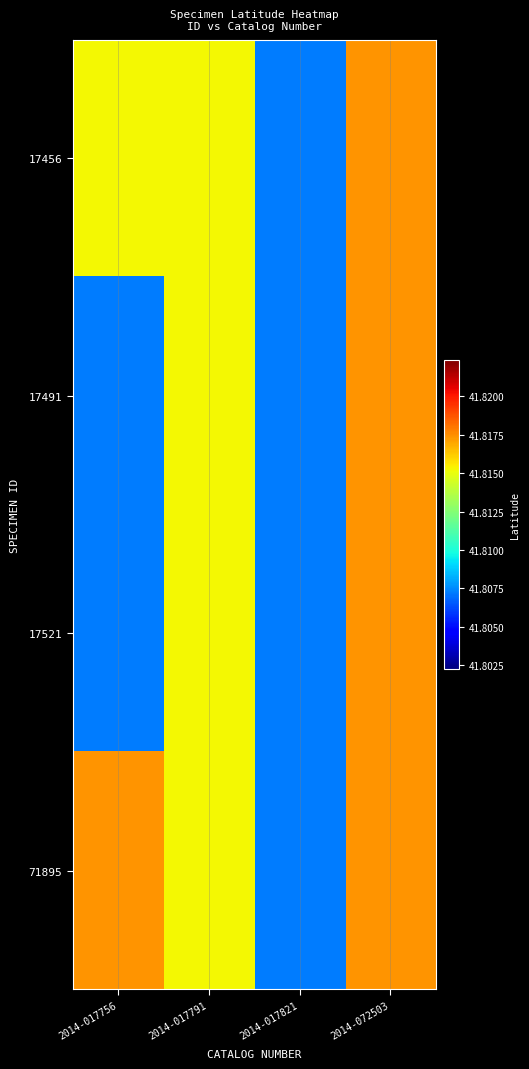

Between 2014-017756 and 2014-072503, which series saw the biggest shift?

17491